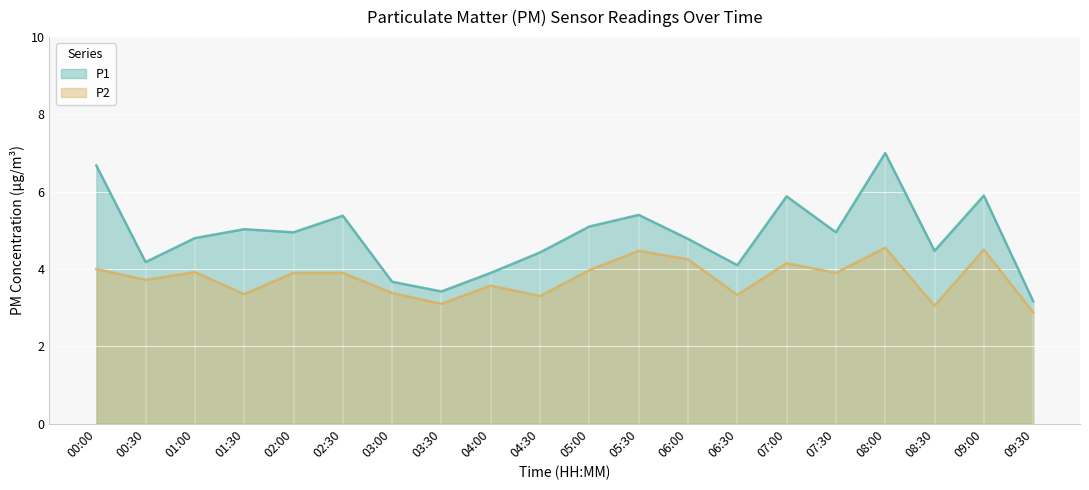

Read the P2 value at 09:30.

2.9